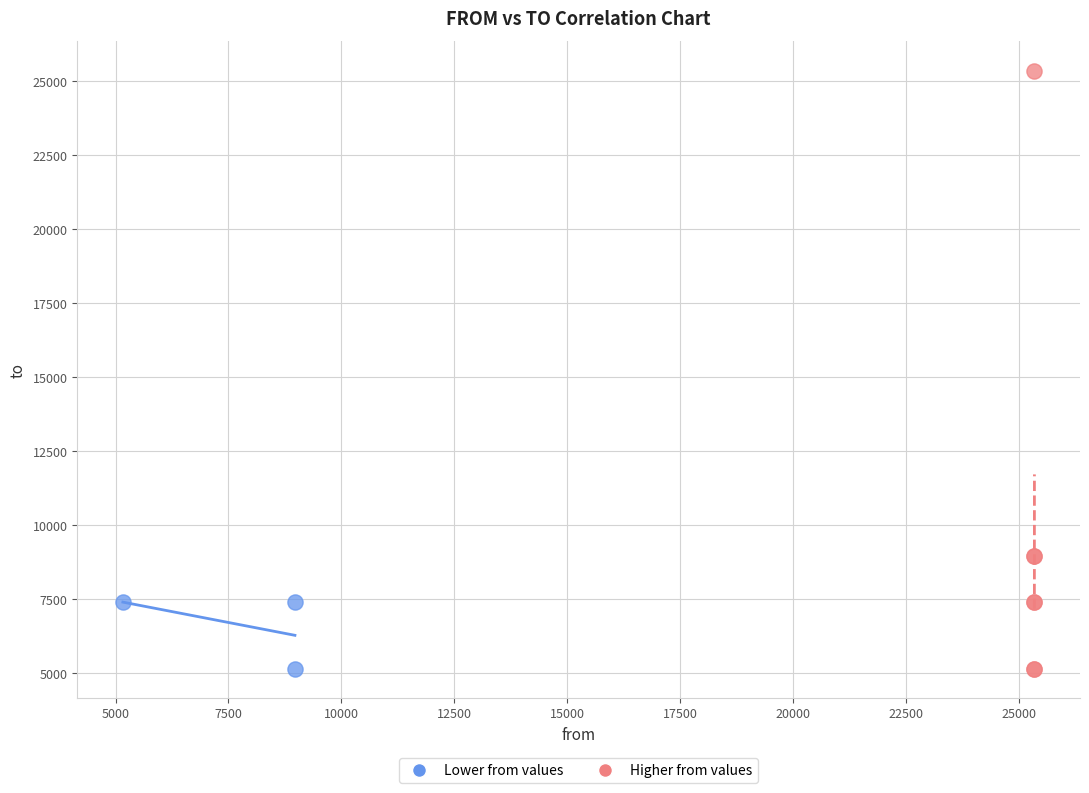

Which series contains the highest Y value?

Higher from values